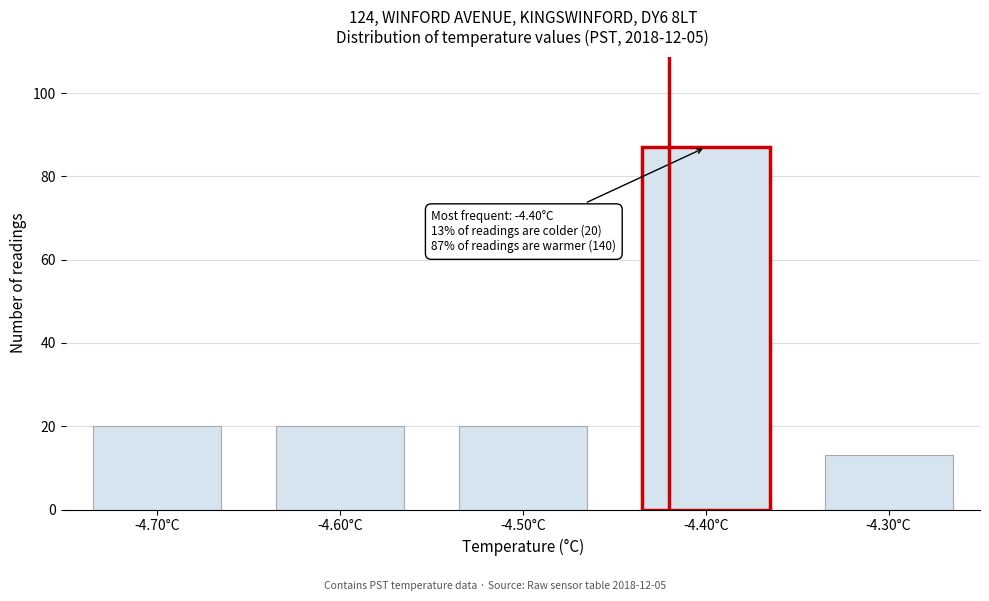

Reading left to right, transcribe all the data shown in this chart.

-4.70°C=20	-4.60°C=20	-4.50°C=20	-4.40°C=87	-4.30°C=13